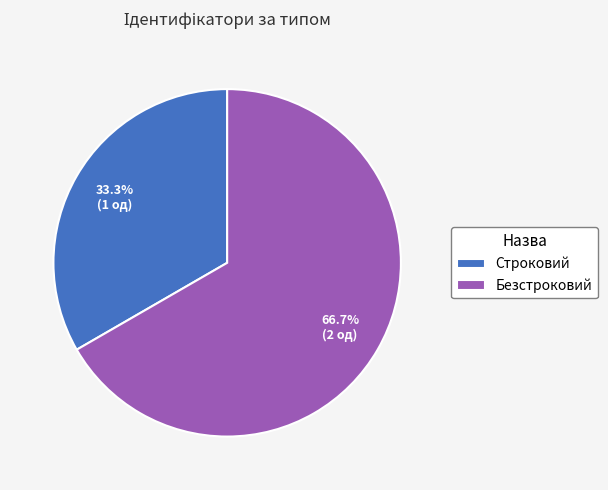

Combined, what portion of the pie is Безстроковий and Строковий?

100.0%